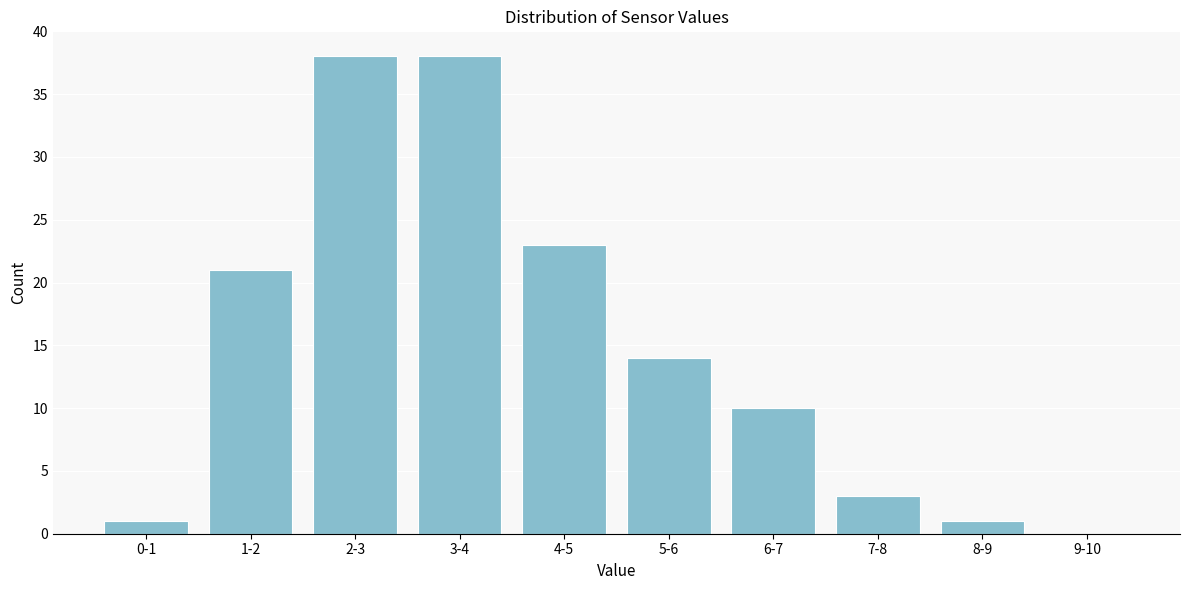

Reading left to right, extract all data points from this chart.

0-1=1	1-2=21	2-3=38	3-4=38	4-5=23	5-6=14	6-7=10	7-8=3	8-9=1	9-10=0